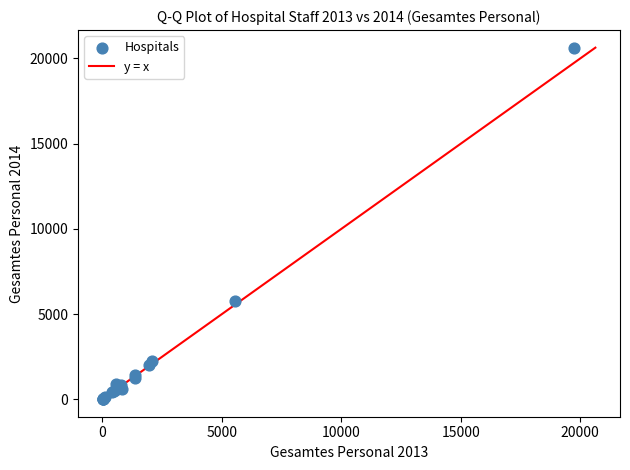

What Y value in the scatter plot is closest to 10327?

5755.4